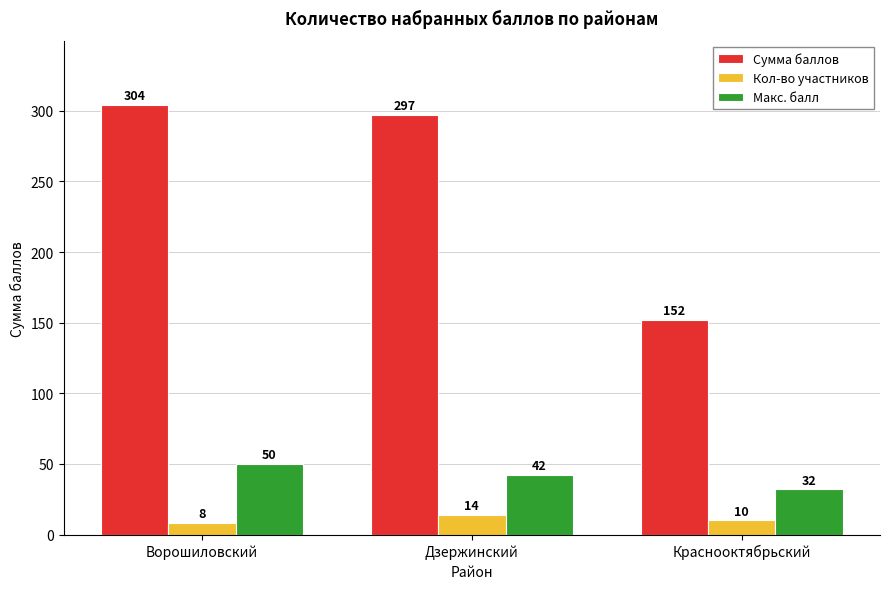

What is the highest value of the Кол-во участников series?

14